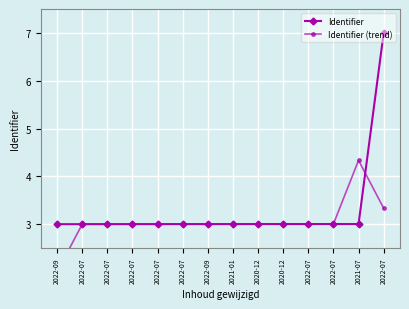

Count the number of data series in this chart.

2